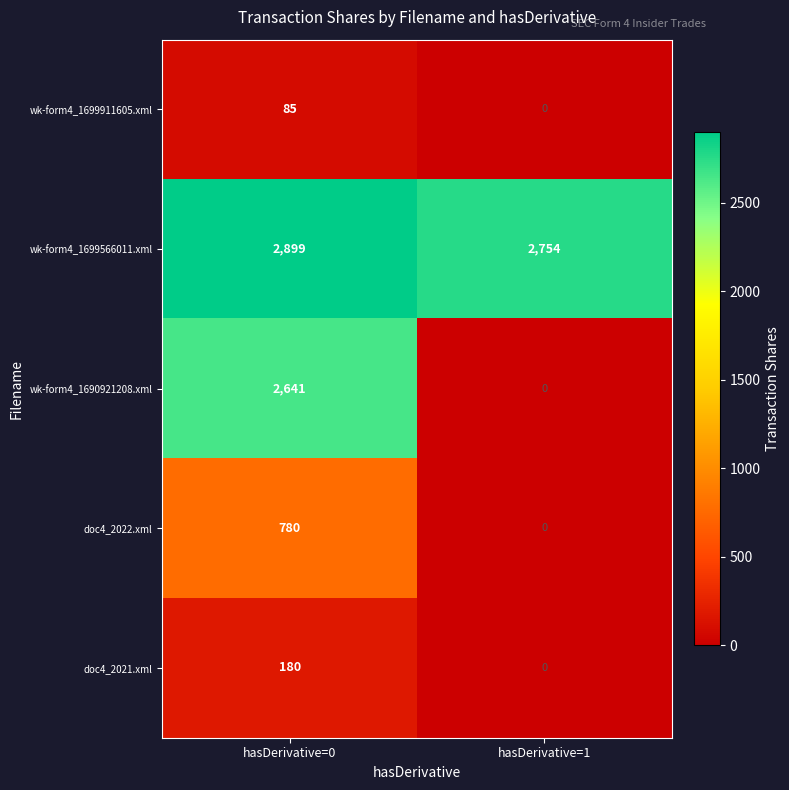

Between hasDerivative=0 and hasDerivative=1, which series saw the biggest shift?

wk-form4_1690921208.xml